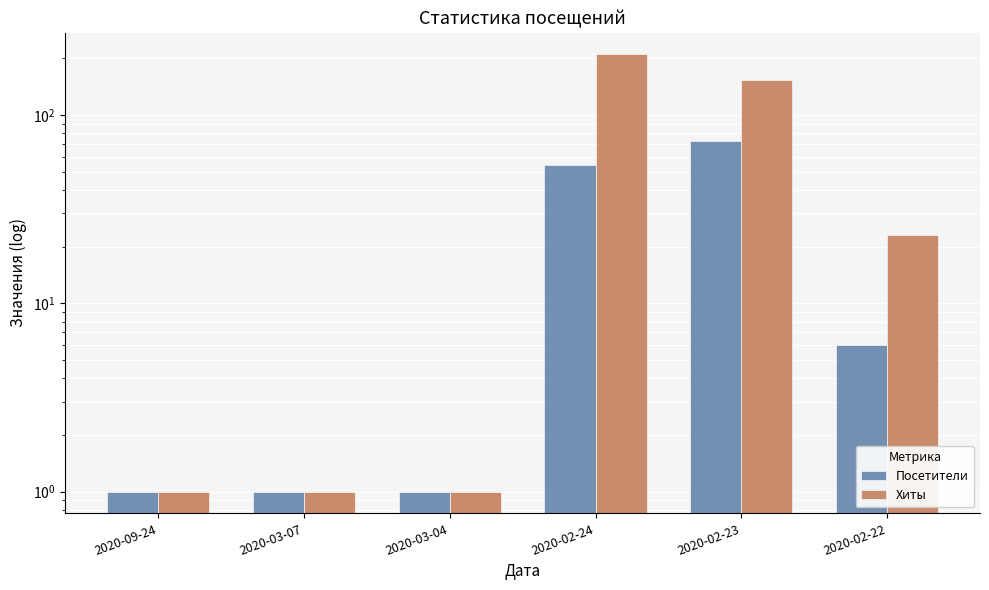

Reading left to right, list all the values displayed in this chart.

Посетители: 2020-09-24=1	2020-03-07=1	2020-03-04=1	2020-02-24=54	2020-02-23=73	2020-02-22=6
Хиты: 2020-09-24=1	2020-03-07=1	2020-03-04=1	2020-02-24=210	2020-02-23=153	2020-02-22=23